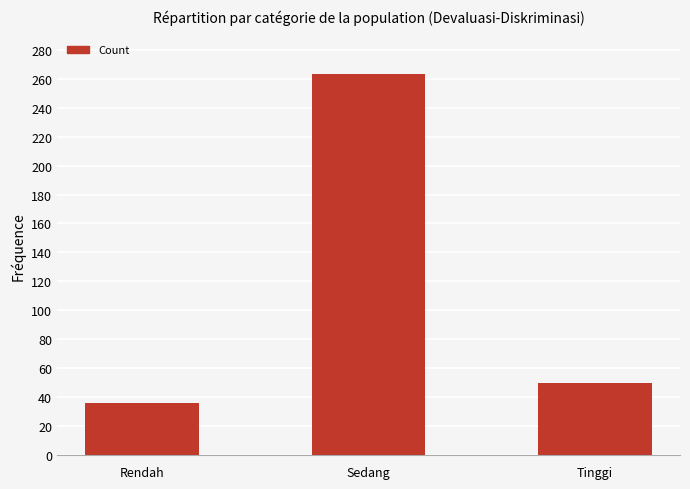

What is the ratio of the value at Rendah to the value at Sedang?

0.1